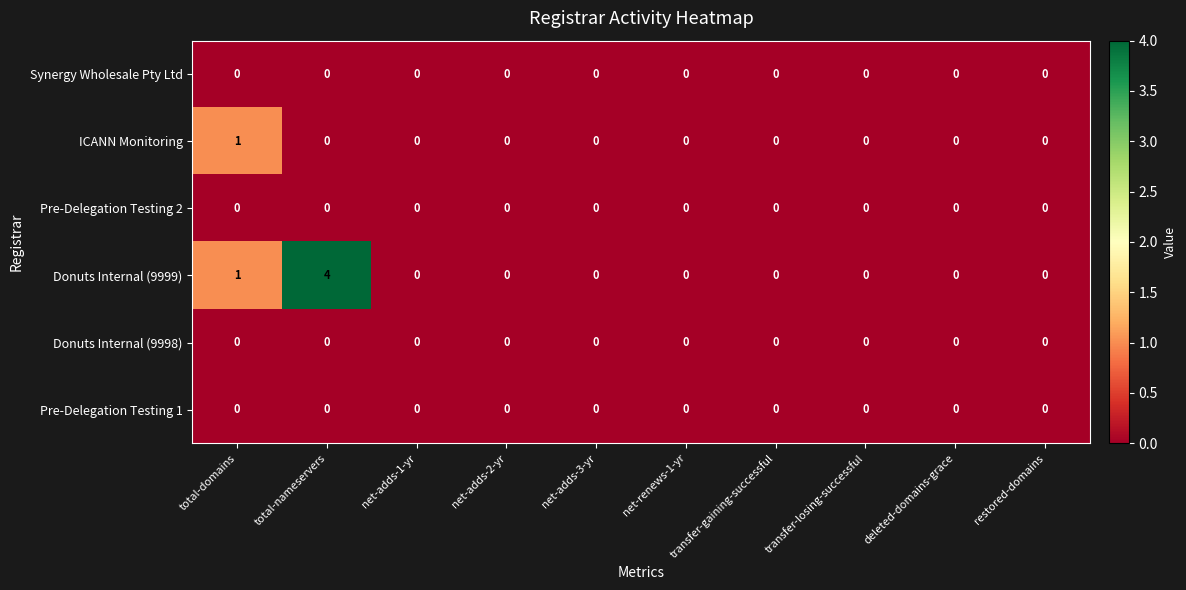

Which series has the widest spread of values?

Donuts Internal (9999)